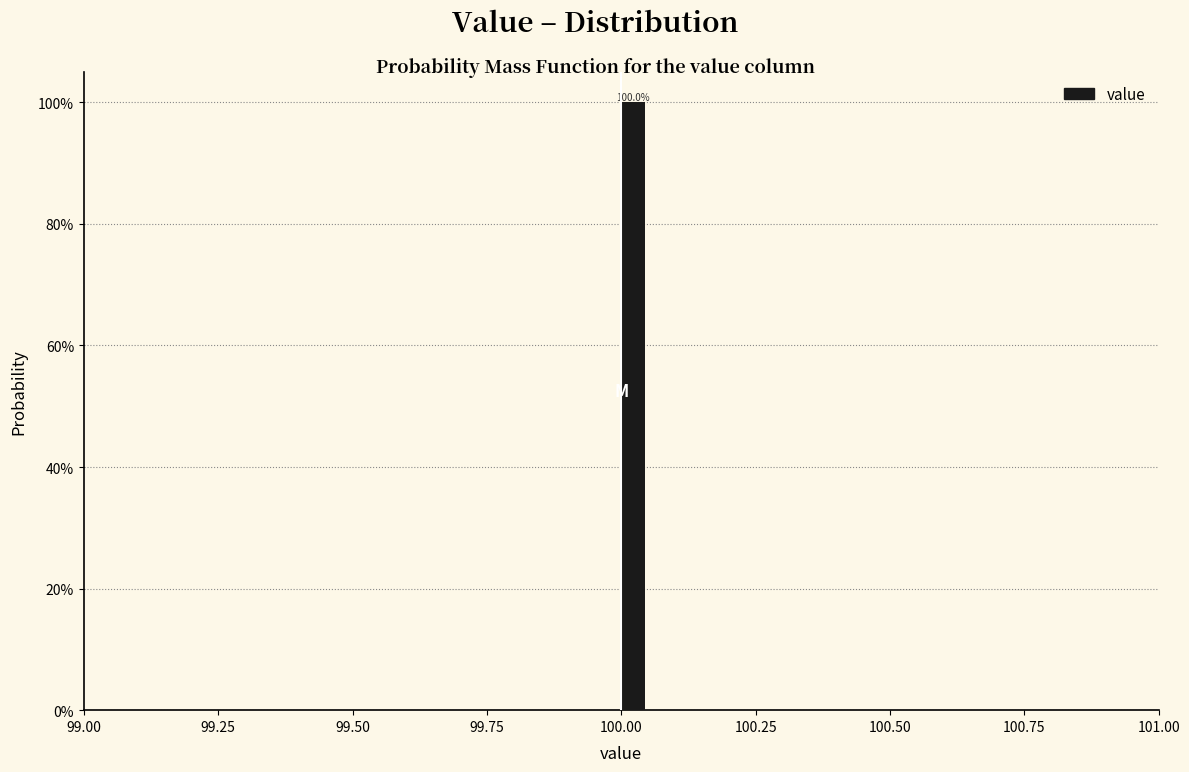

Around what value on the x-axis is the tallest bar? Give the approximate position of its centre, as read against the axis.

100.00